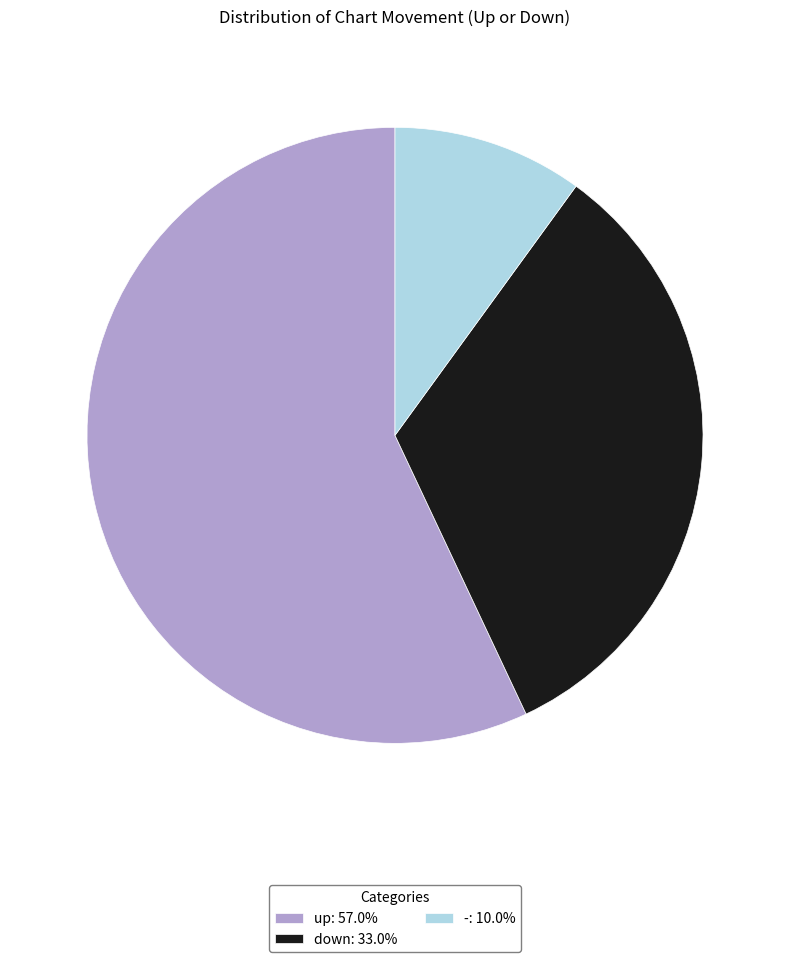

Is there any slice that represents more than half of the pie?

Yes